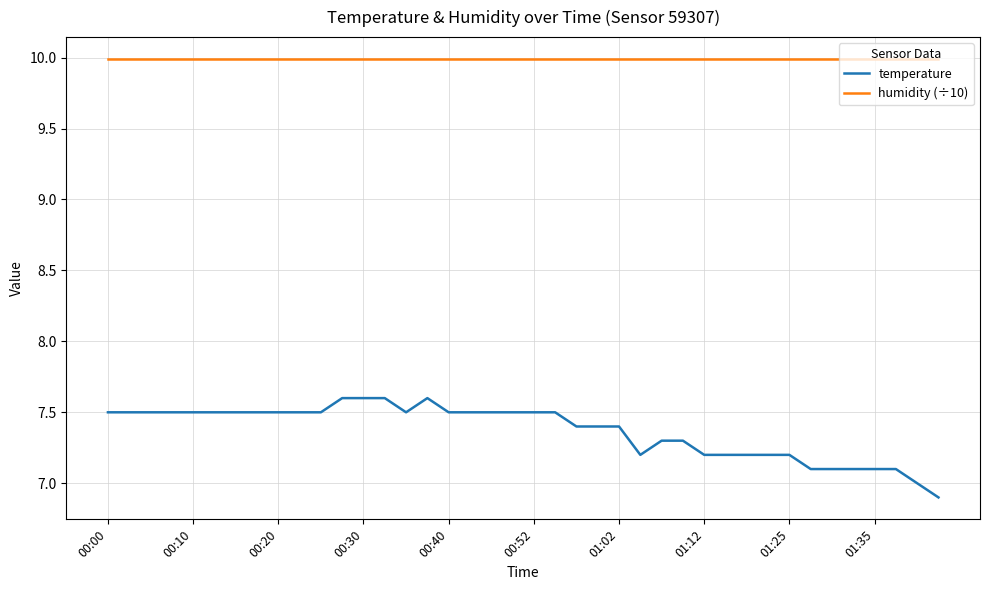

Which series has the largest range (max minus min)?

temperature